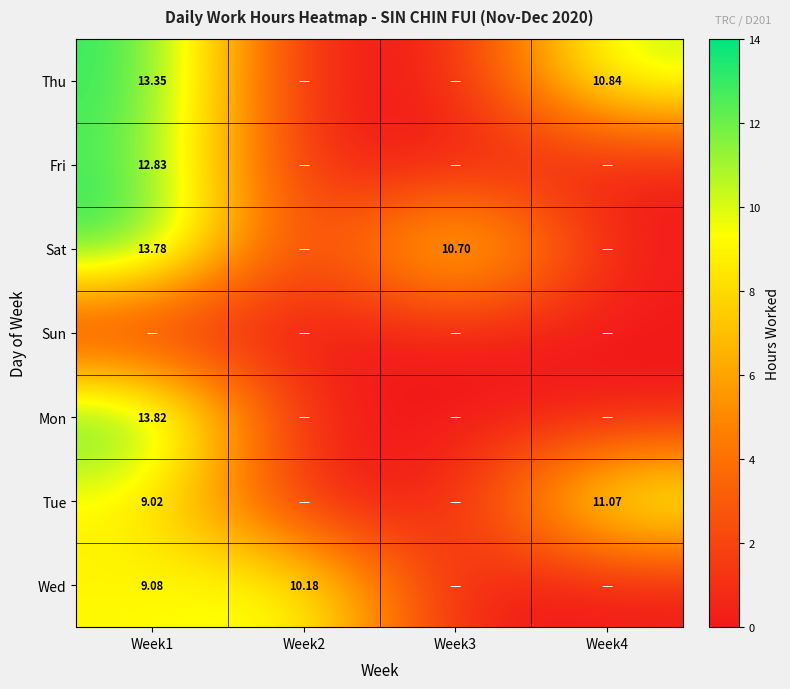

Which series has the largest total across all categories?

Sat